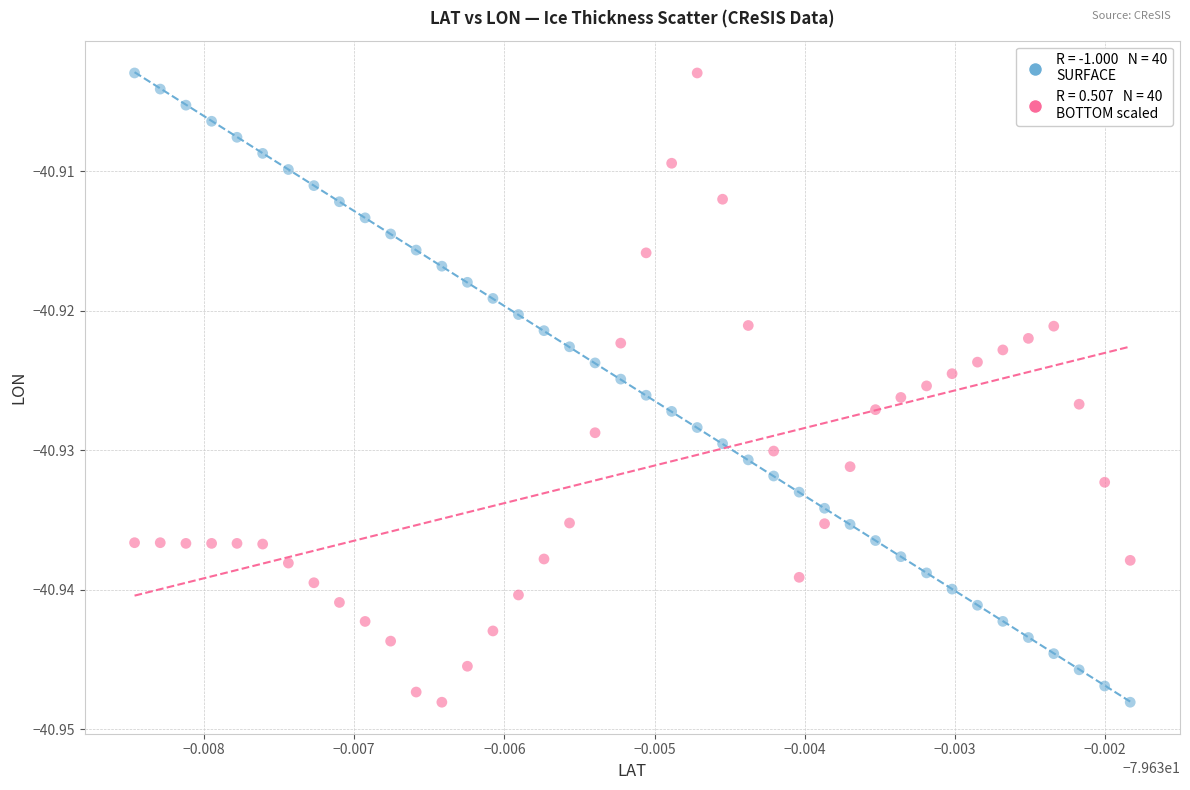

How many data points are displayed?

80